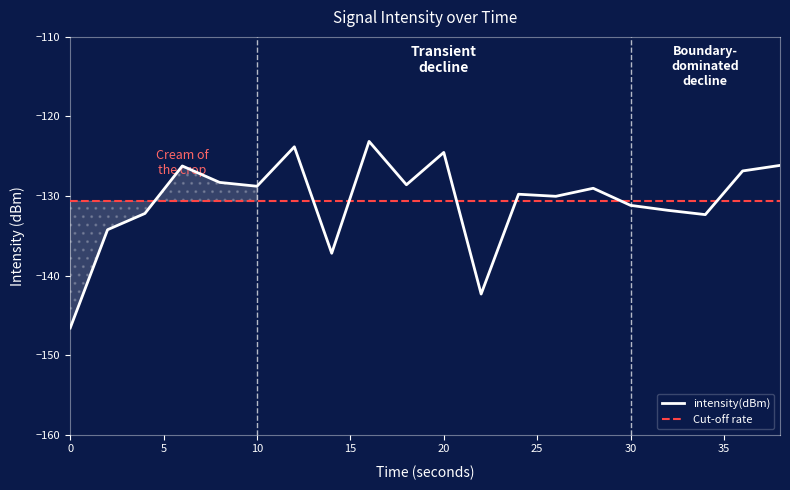

Rank the categories by value from lowest to highest.

0, 22, 14, 2, 34, 4, 32, 30, 26, 24, 28, 10, 18, 8, 36, 6, 38, 20, 12, 16